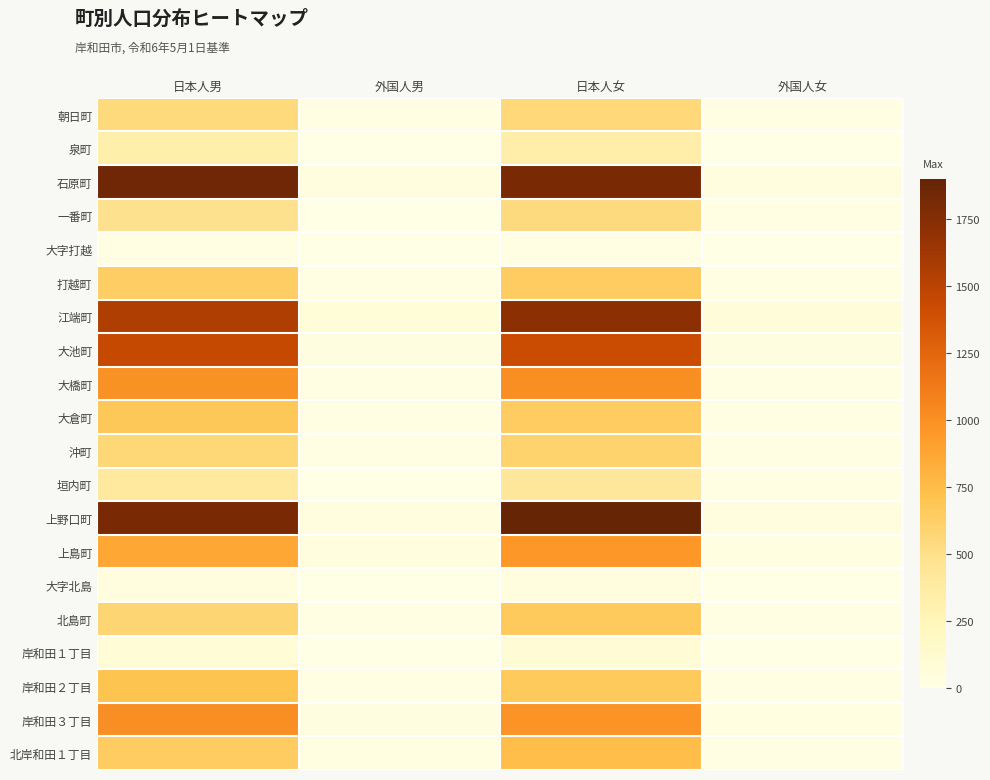

What is the difference between the highest and lowest values at 外国人男?

81